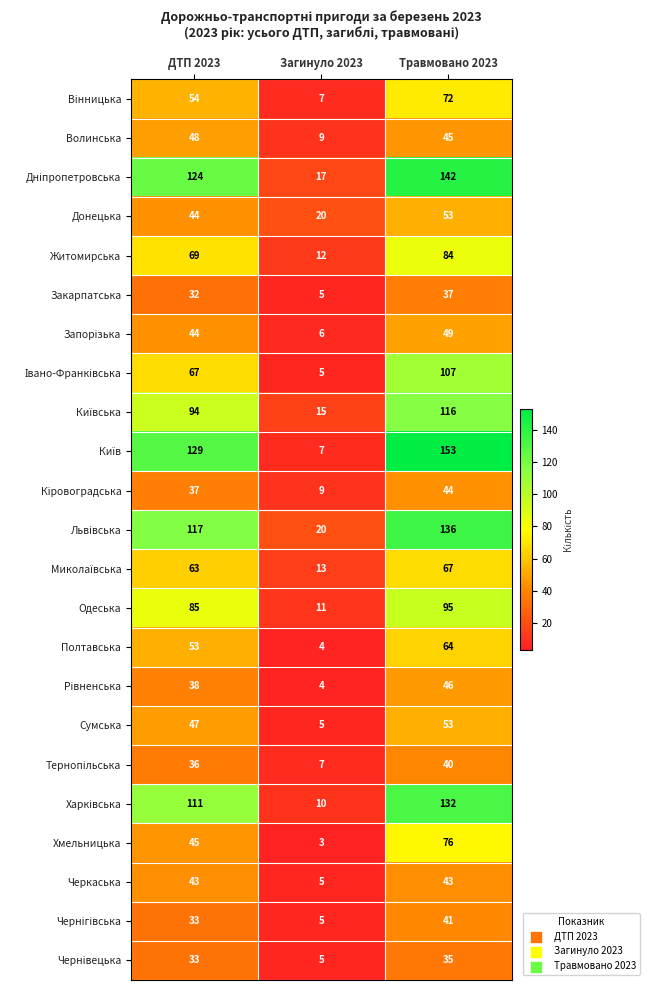

Is it true that Одеська equals 19 at Загинуло 2023?

False